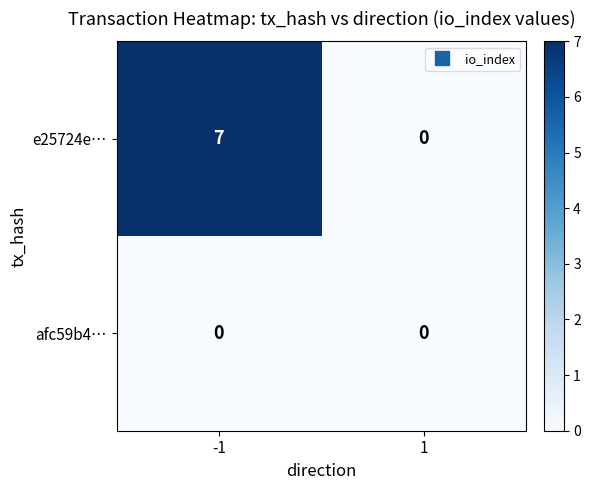

How many distinct data groups are displayed?

2